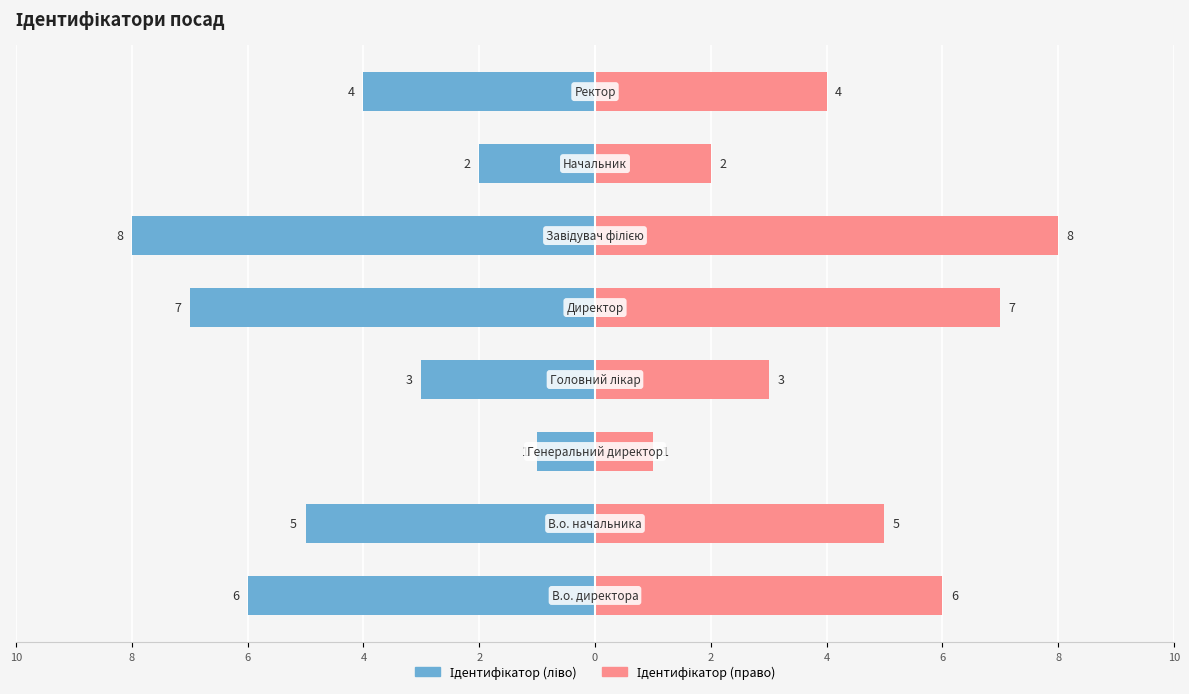

What is the difference between the highest and lowest values at 0?

16